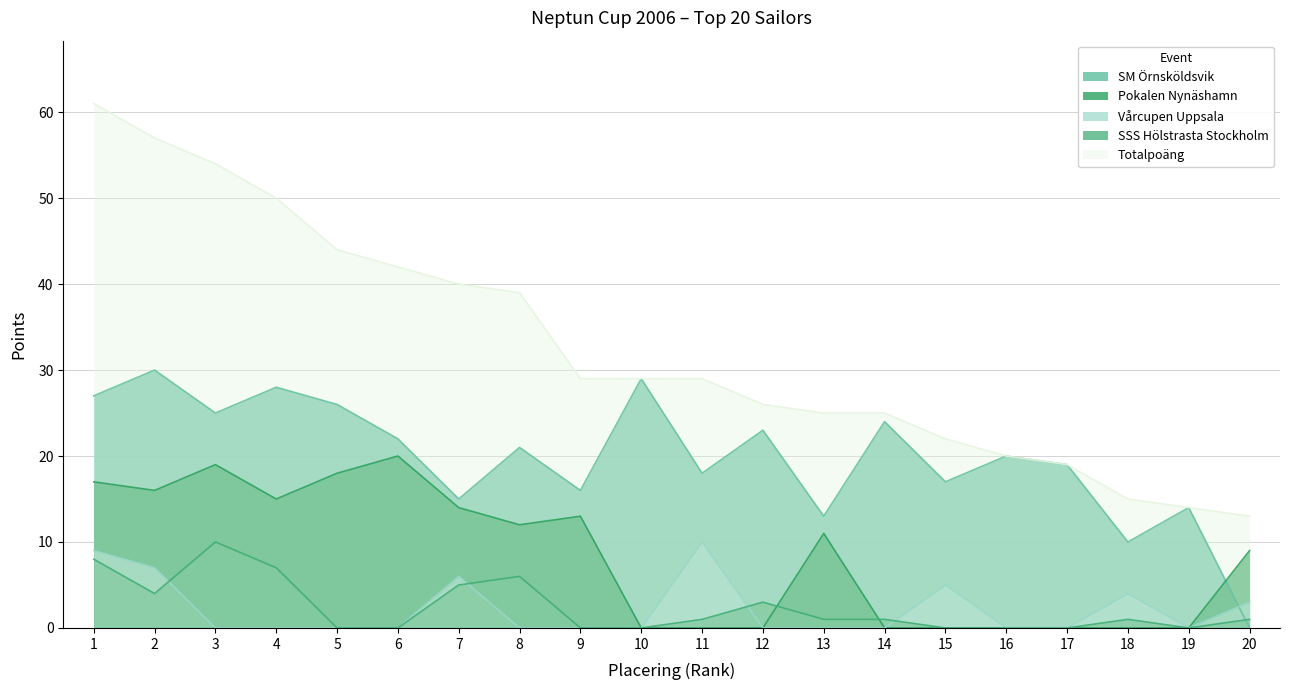

Does the chart have visible grid lines?

Yes